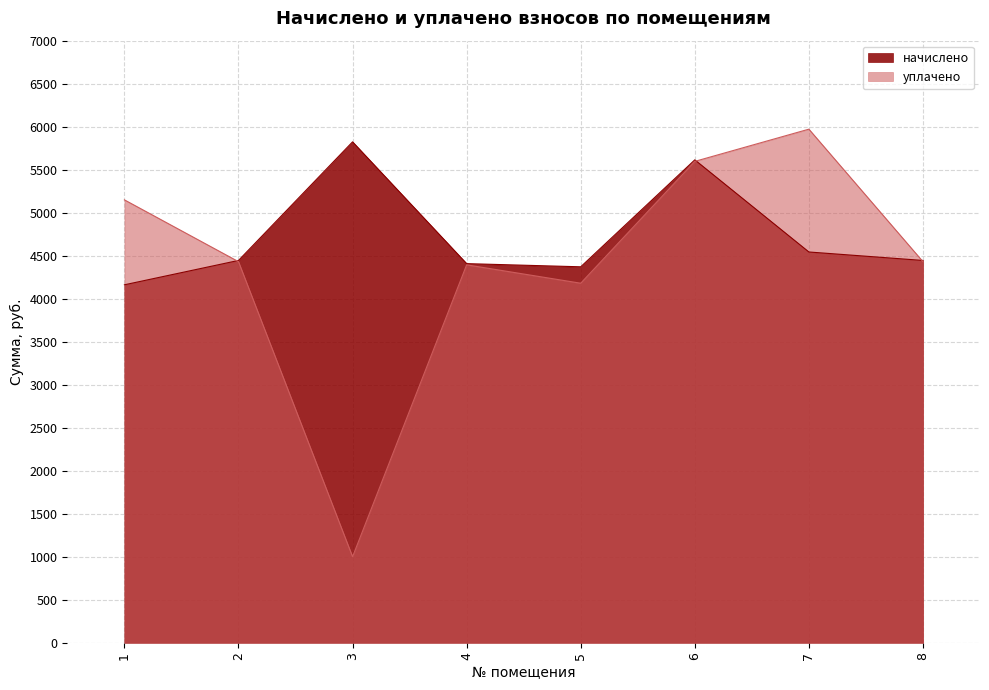

What is the difference between the maximum and second lowest values in the начислено series?

1452.8